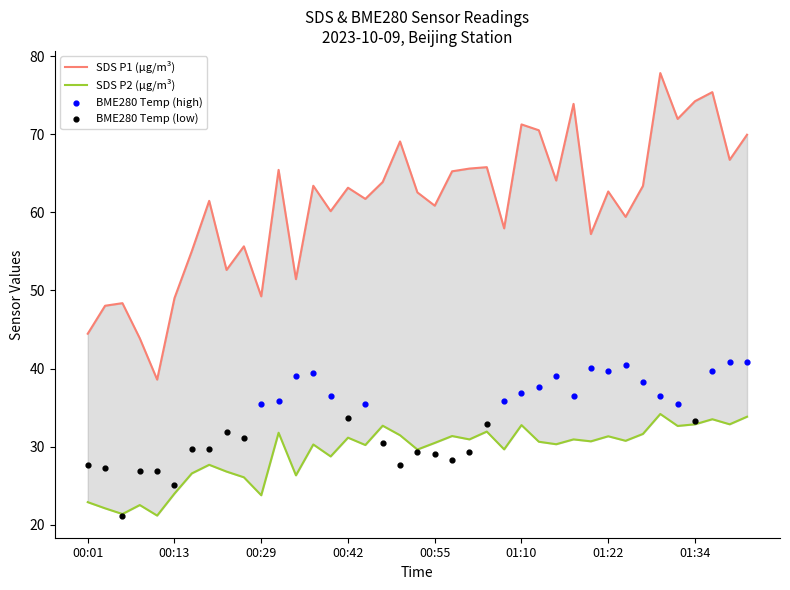

Which series has the largest Y range (max minus min)?

SDS_P1